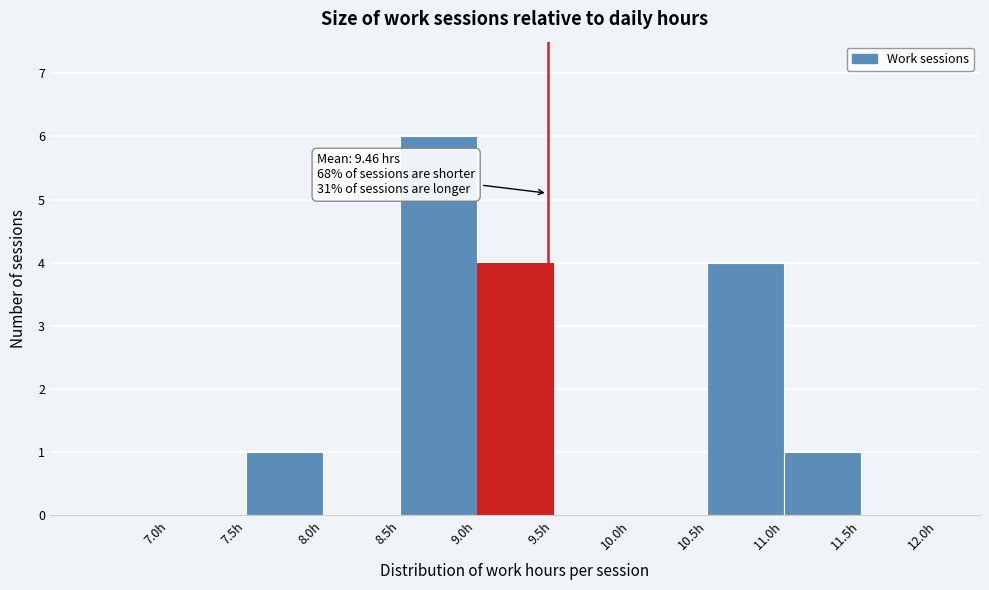

Over which range of the x-axis is the bar tallest?

8.5 to 9.0